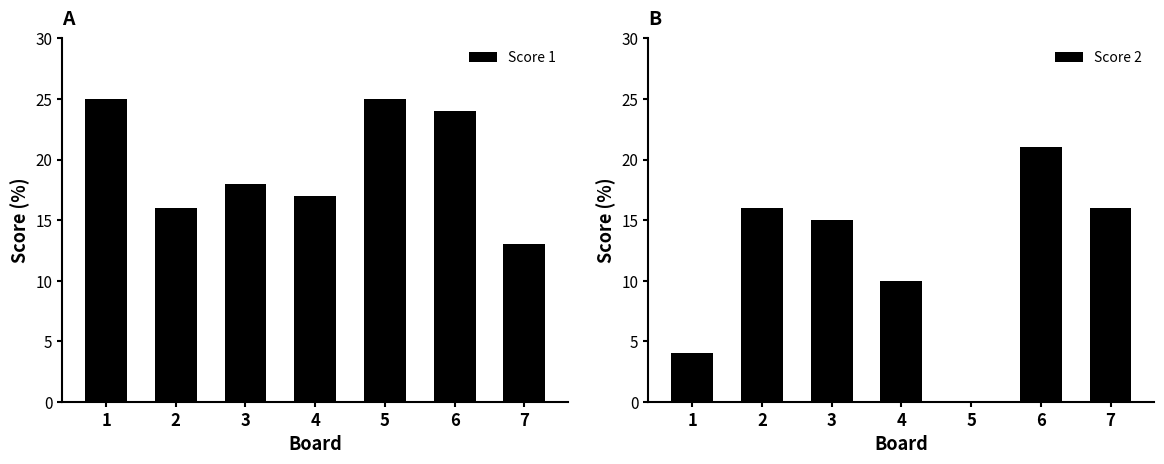

What is the value of the Score 2 bar at the 3rd from the left?

15